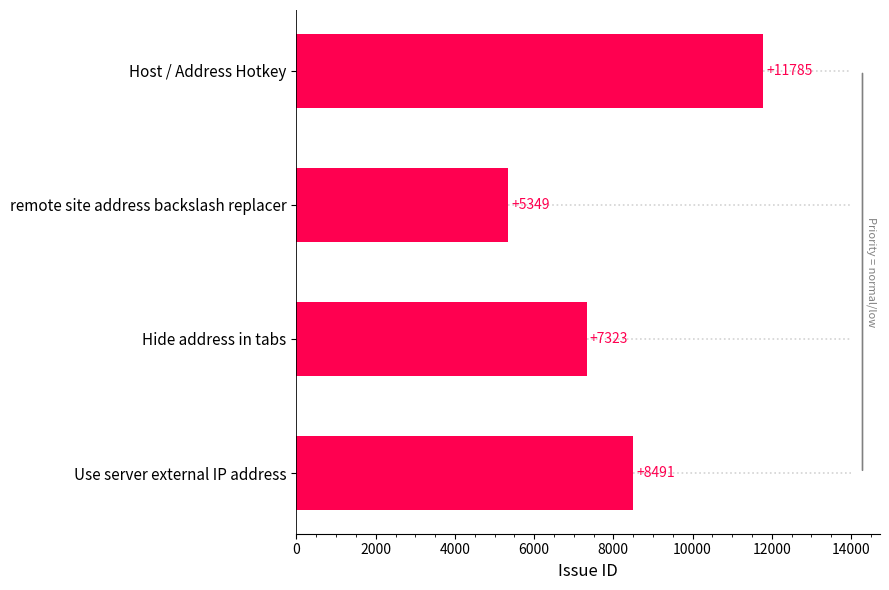

Between Use server external IP address and Hide address in tabs, which is larger?

Use server external IP address